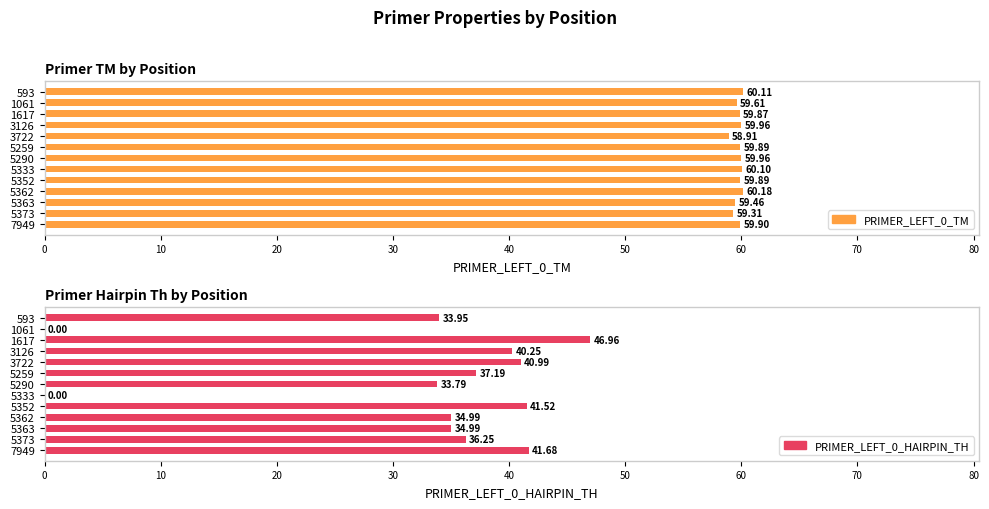

Count the number of data series in this chart.

2